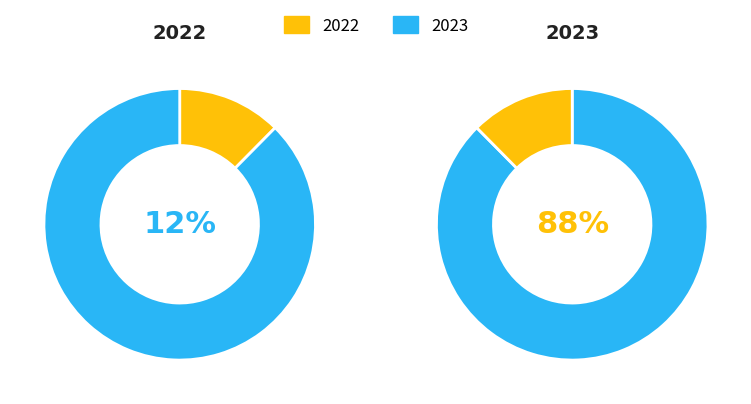

How many slices are in this pie chart?

2